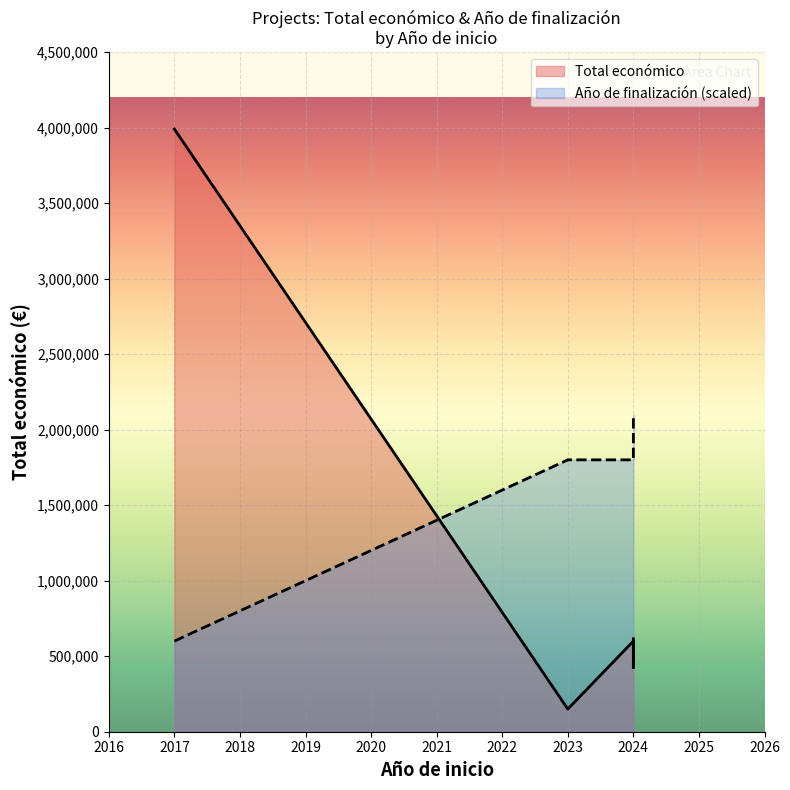

At which category is the sum across all series the highest?

2017